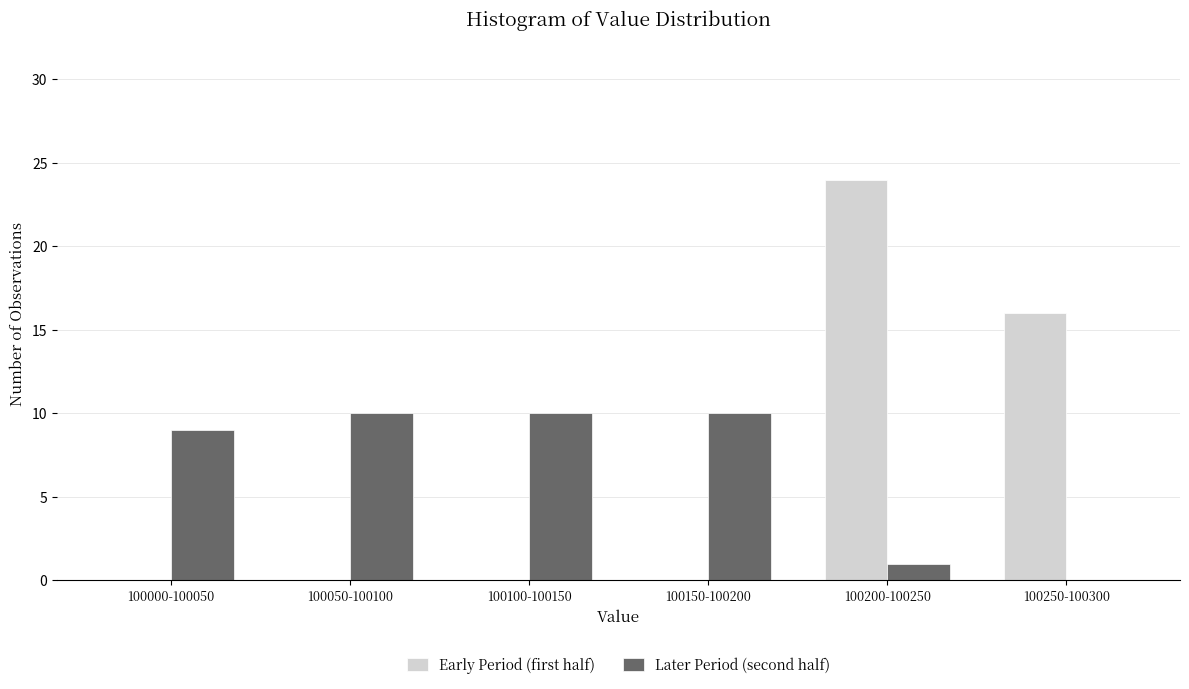

Reading left to right, list all the values displayed in this chart.

Early Period (first half): 100000-100050=0	100050-100100=0	100100-100150=0	100150-100200=0	100200-100250=24	100250-100300=16
Later Period (second half): 100000-100050=9	100050-100100=10	100100-100150=10	100150-100200=10	100200-100250=1	100250-100300=0